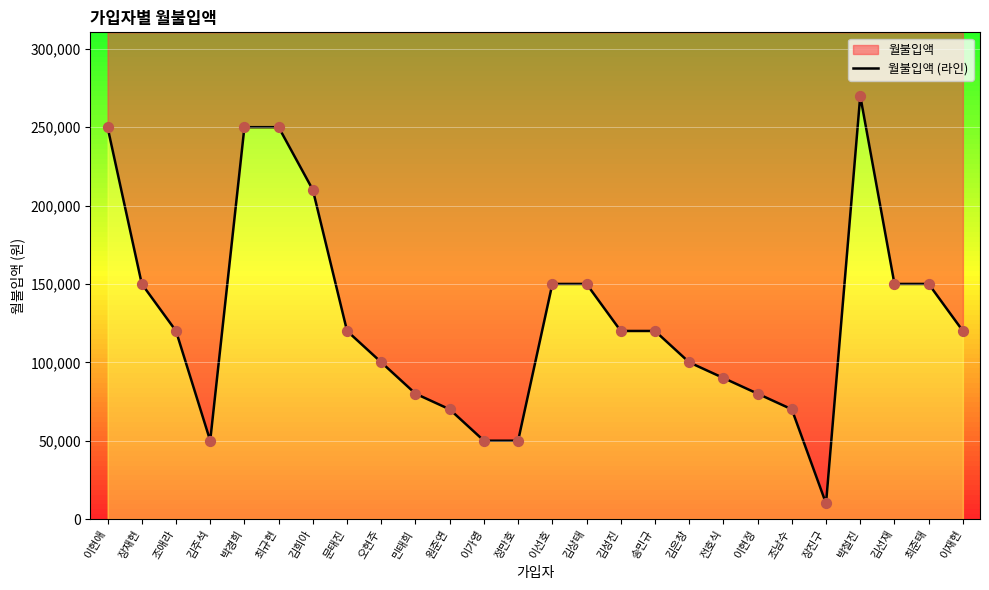

What is the change in value from 박경희 to 김선재?

-100000